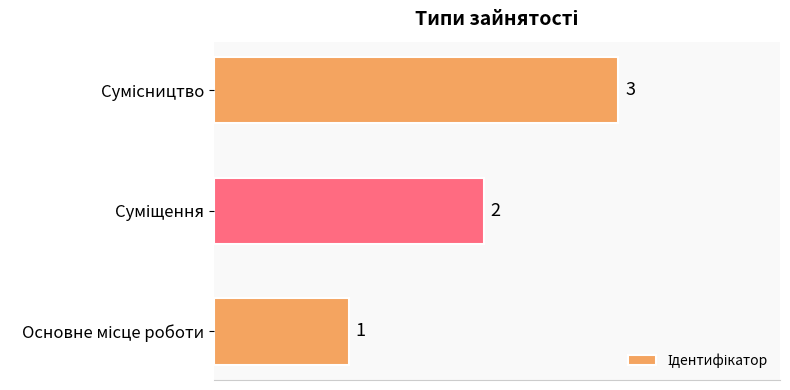

What is the sum of all values?

6